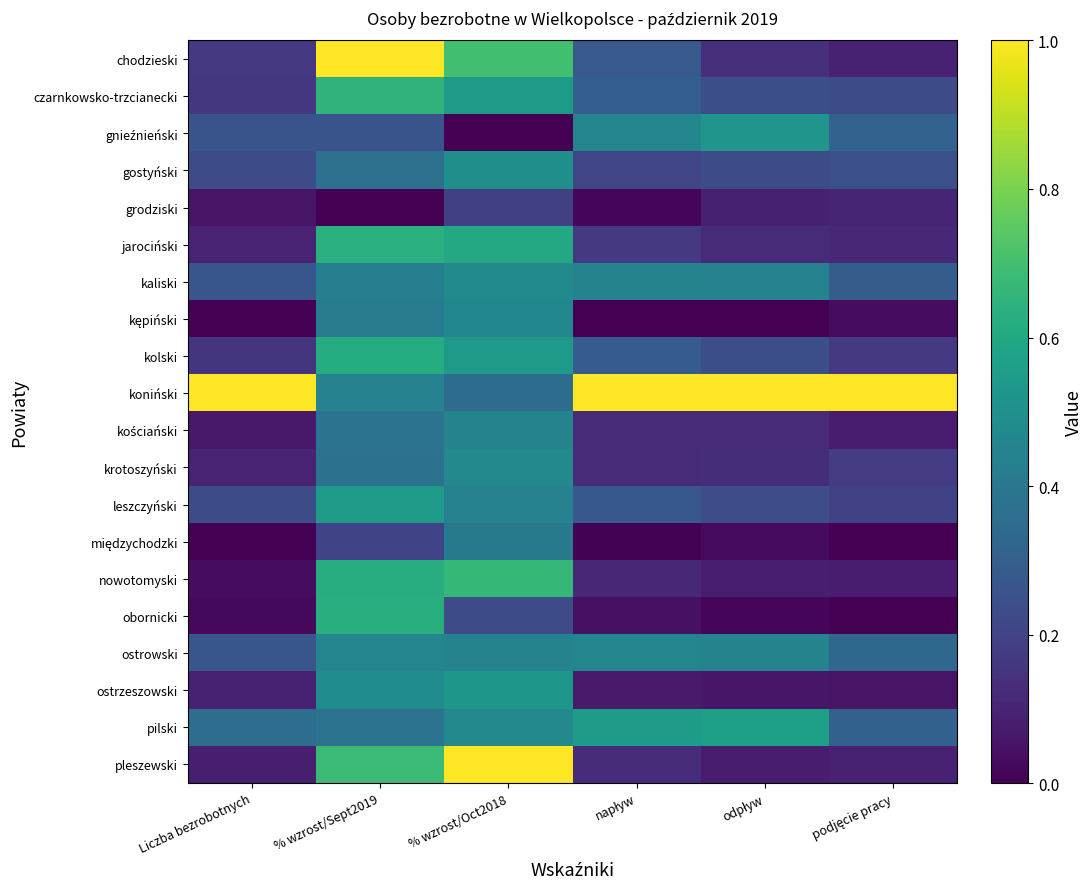

What is the spread (max minus min) of values at odpływ?

1.0